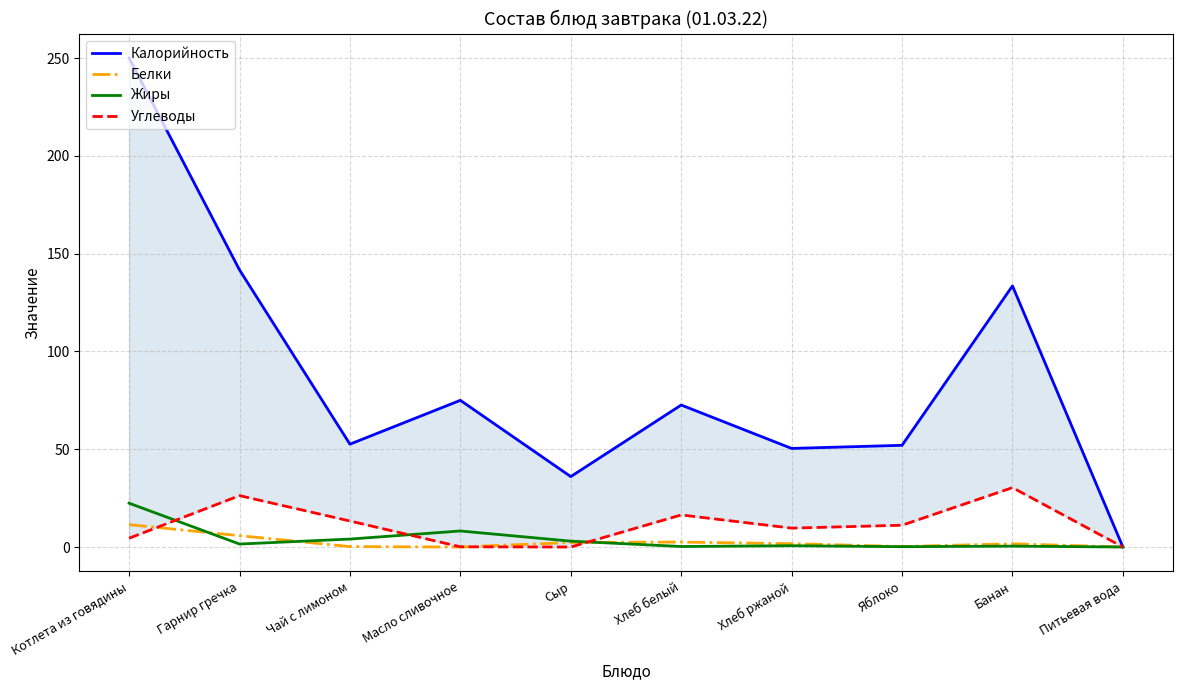

What is the average value of the Белки series?

2.6